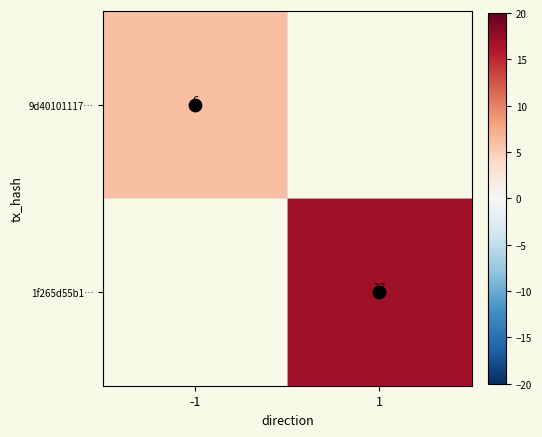

Is the value of 9d40101117… at -1 greater than the value of 1f265d55b1… at 1?

No